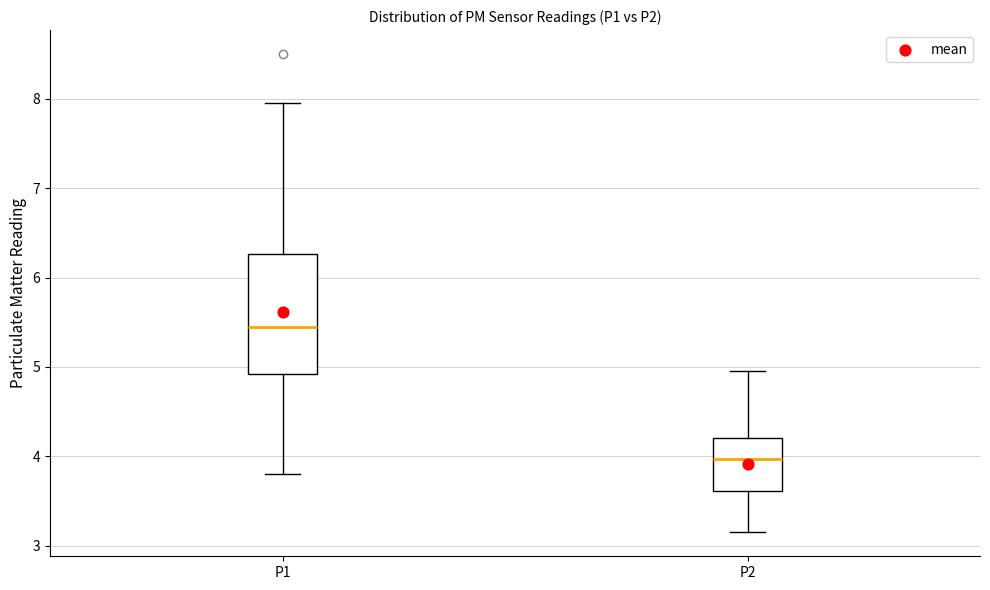

Reading left to right, read every box against the y-axis: the position of its median line, the range the box covers, and the ends of its whiskers. The values are not printed on the chart, so give them approximately, as read against the axis.

P1: median 5.5, box 4.9 to 6.3, whiskers 3.8 to 8.0
P2: median 4.0, box 3.6 to 4.2, whiskers 3.2 to 5.0